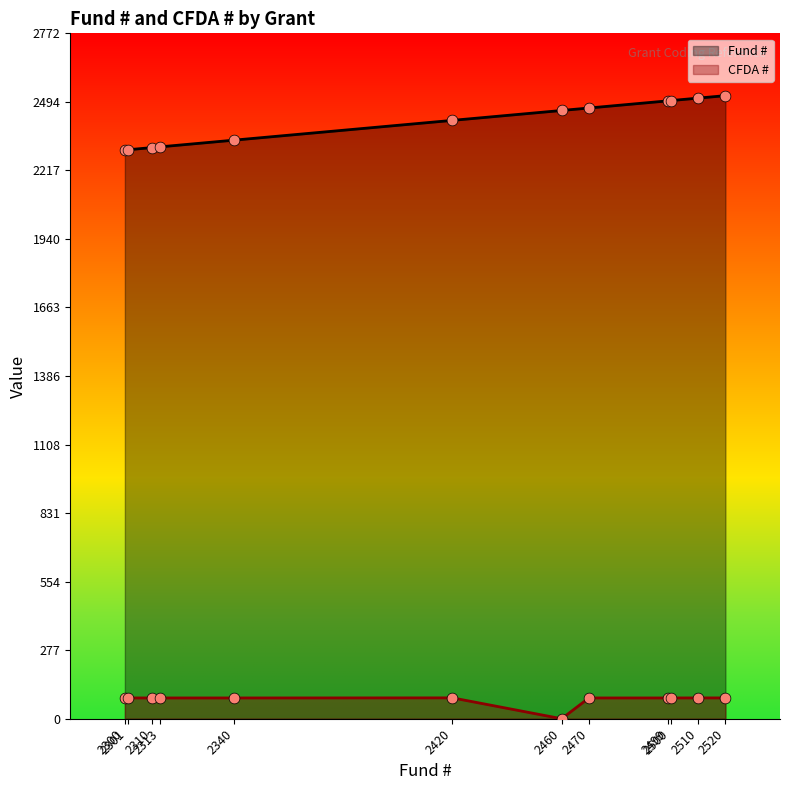

At how many categories does at least one series exceed 142?

12